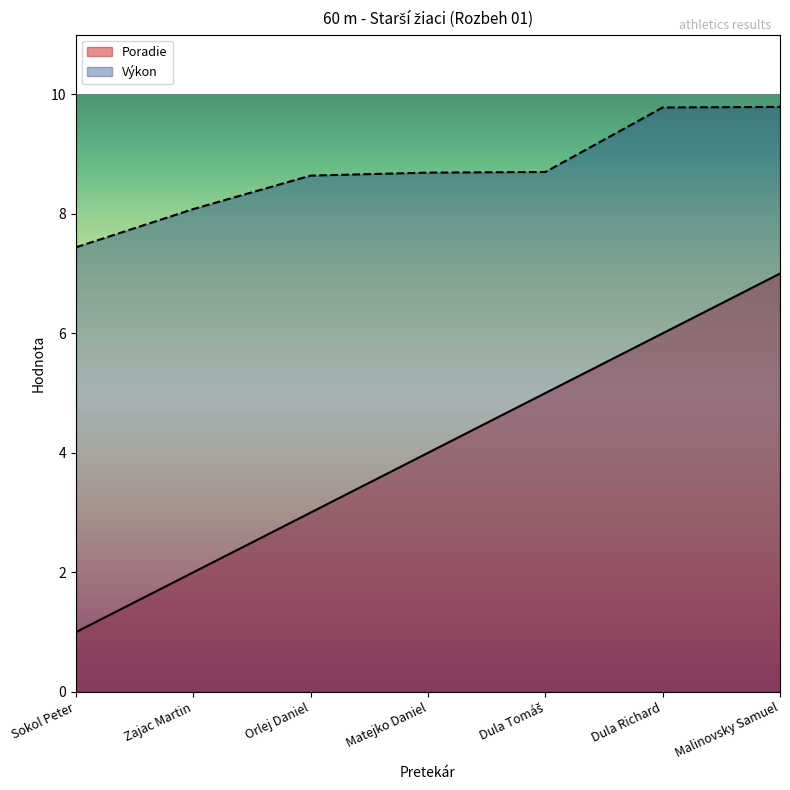

What is the value of the Poradie point at the 1st from the left?

1.0